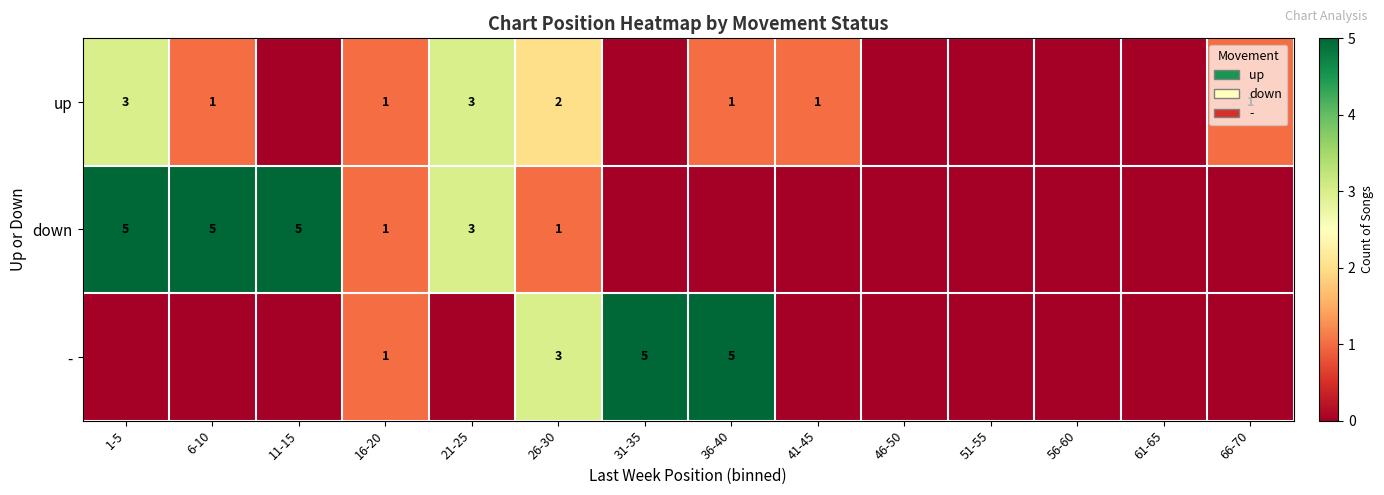

The down series shows 4 at 21-25. True or false?

False